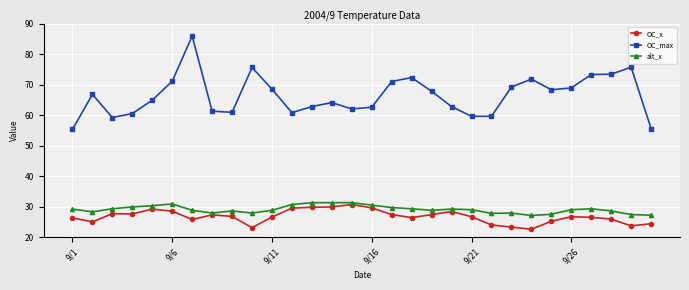

Which series has the largest total across all categories?

OC_max